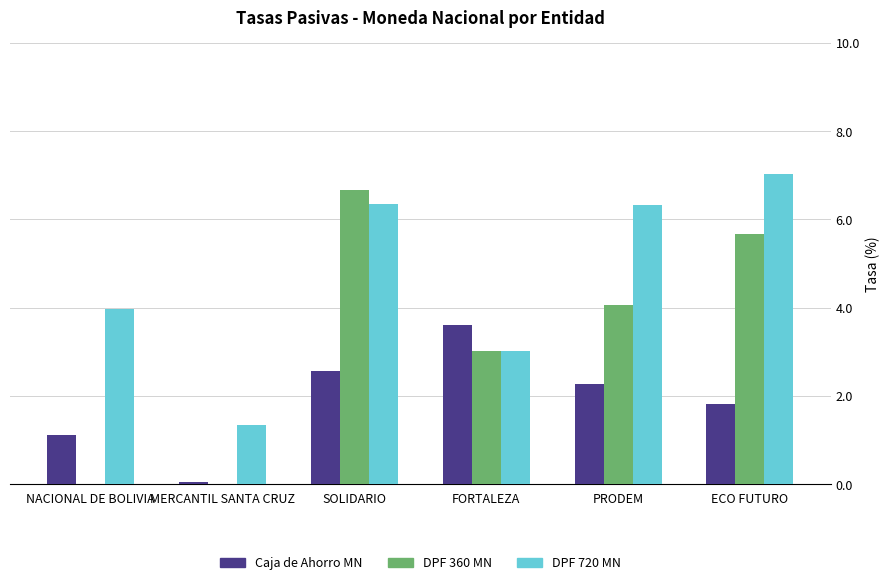

Are the bars horizontal?

No